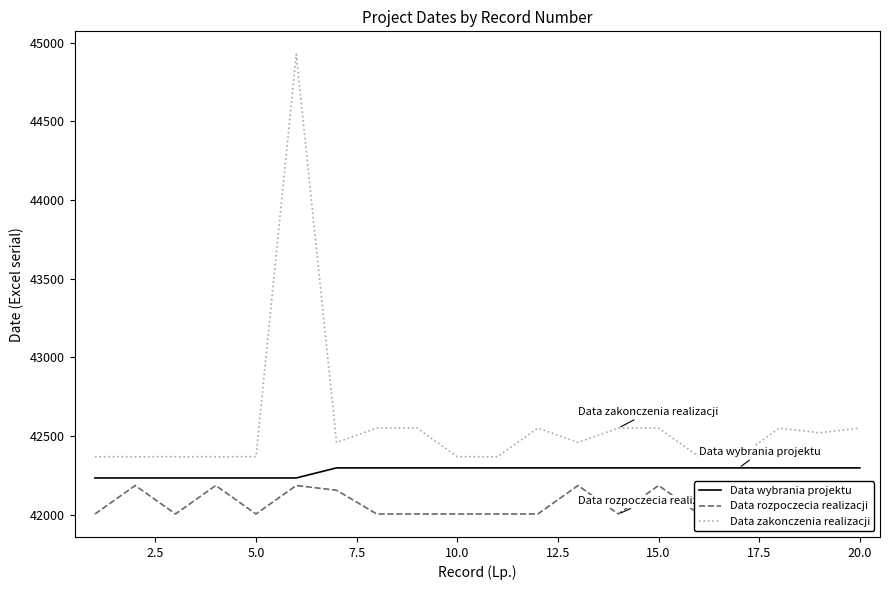

True or false: Data wybrania projektu and Data zakonczenia realizacji cross at least once.

False